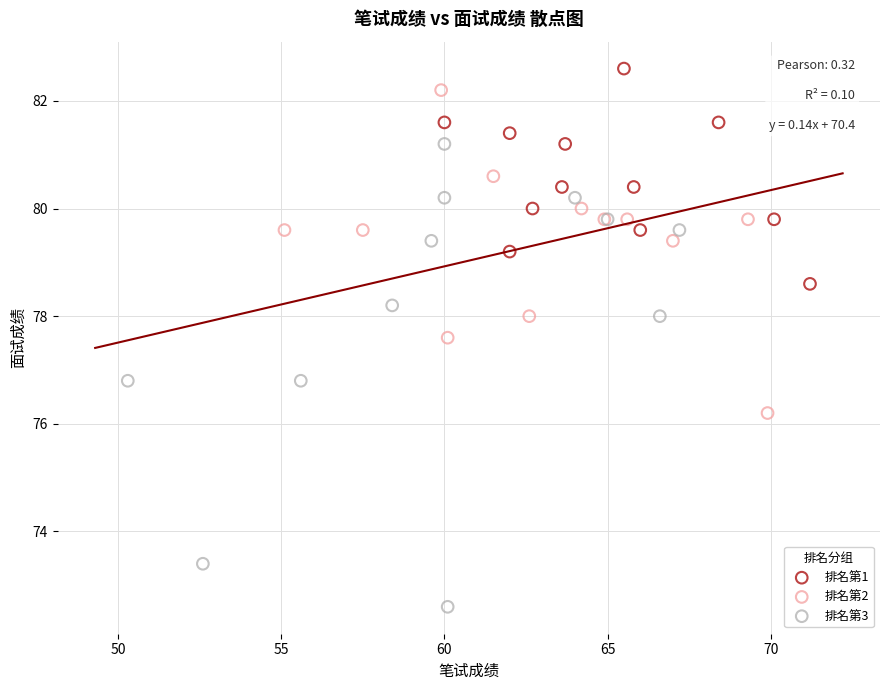

What are all the series names shown in the legend?

排名第1, 排名第2, 排名第3